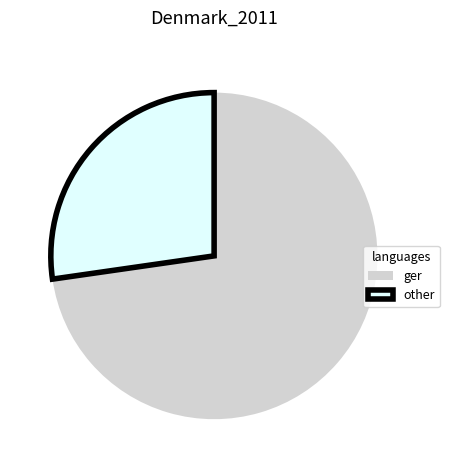

What is the largest slice in the pie chart?

ger